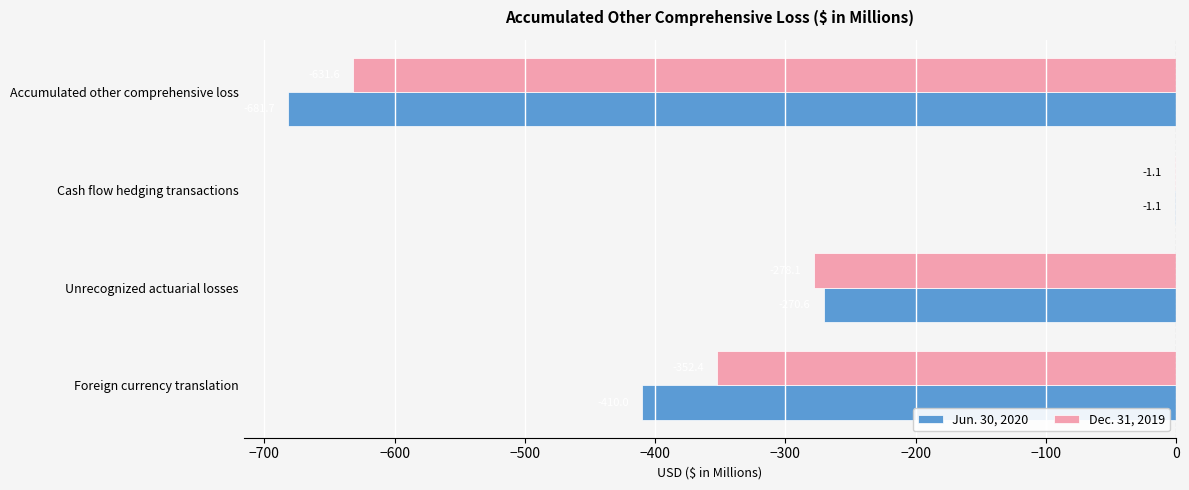

What is the sum of all Dec. 31, 2019 values?

-1263.2